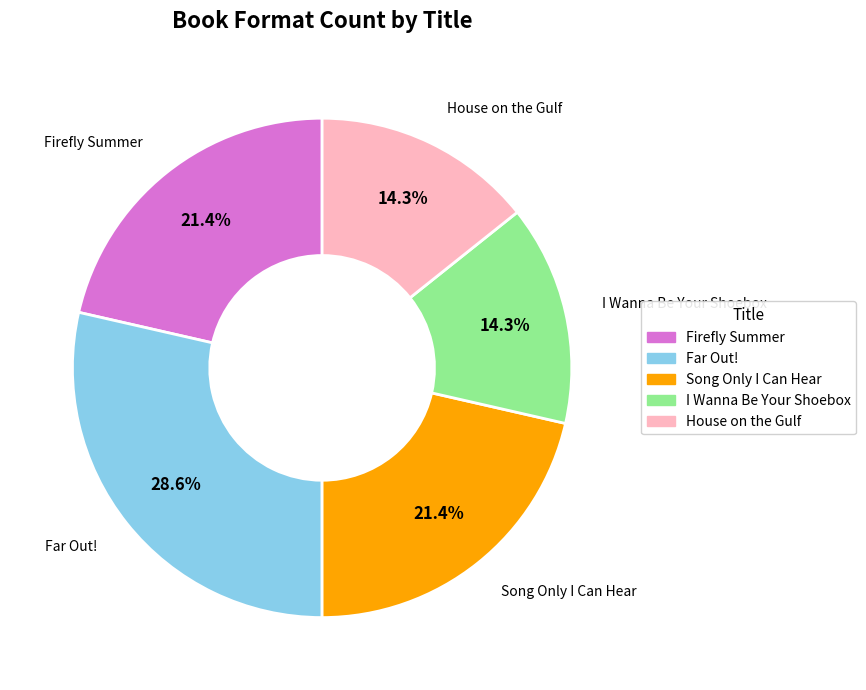

What is the ratio of the value at House on the Gulf to the value at Song Only I Can Hear?

0.7